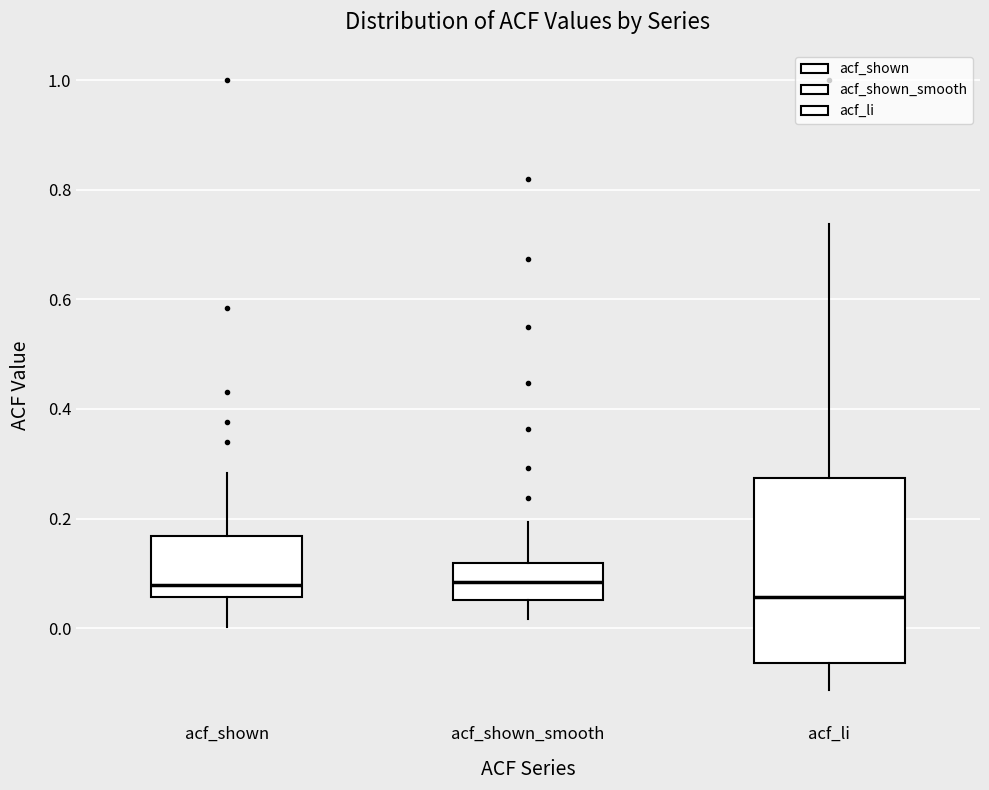

Which box is the tallest, from its lower edge to its upper edge?

acf_li